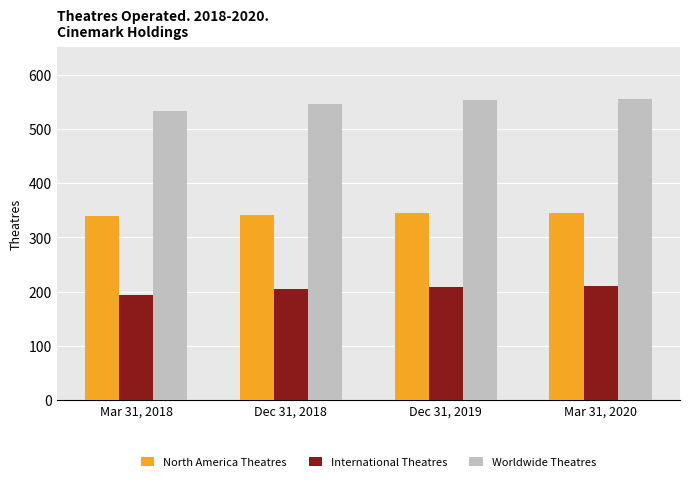

How many bars are there in total?

12